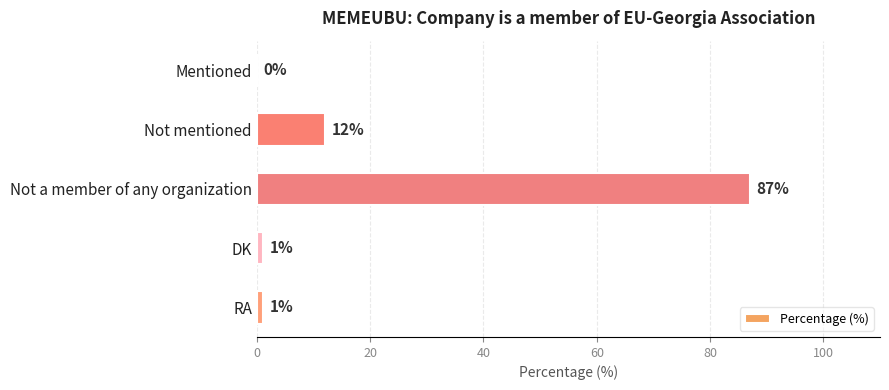

Reading bottom to top, transcribe all the data shown in this chart.

RA=1	DK=1	Not a member of any organization=87	Not mentioned=12	Mentioned=0